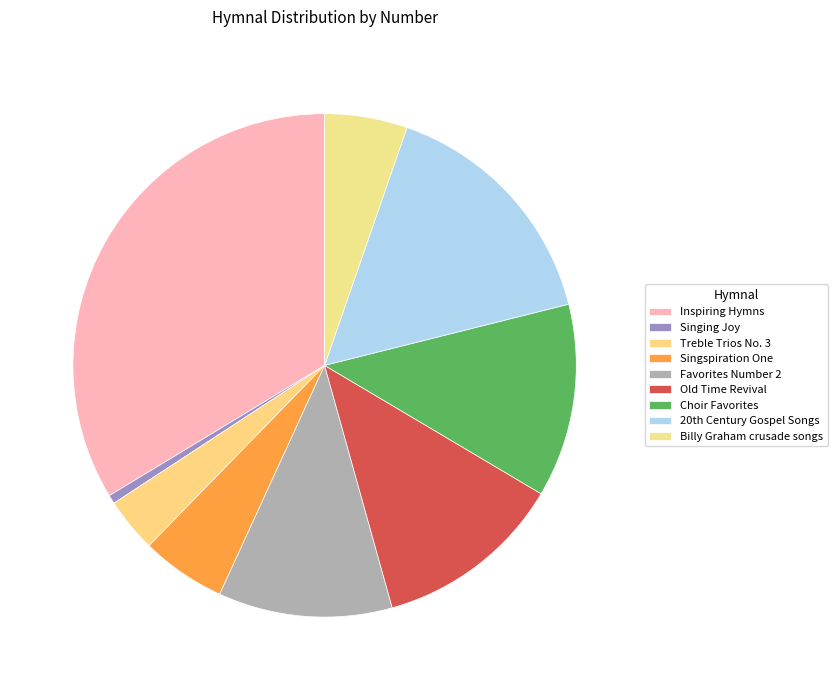

What is the largest slice in the pie chart?

Inspiring Hymns